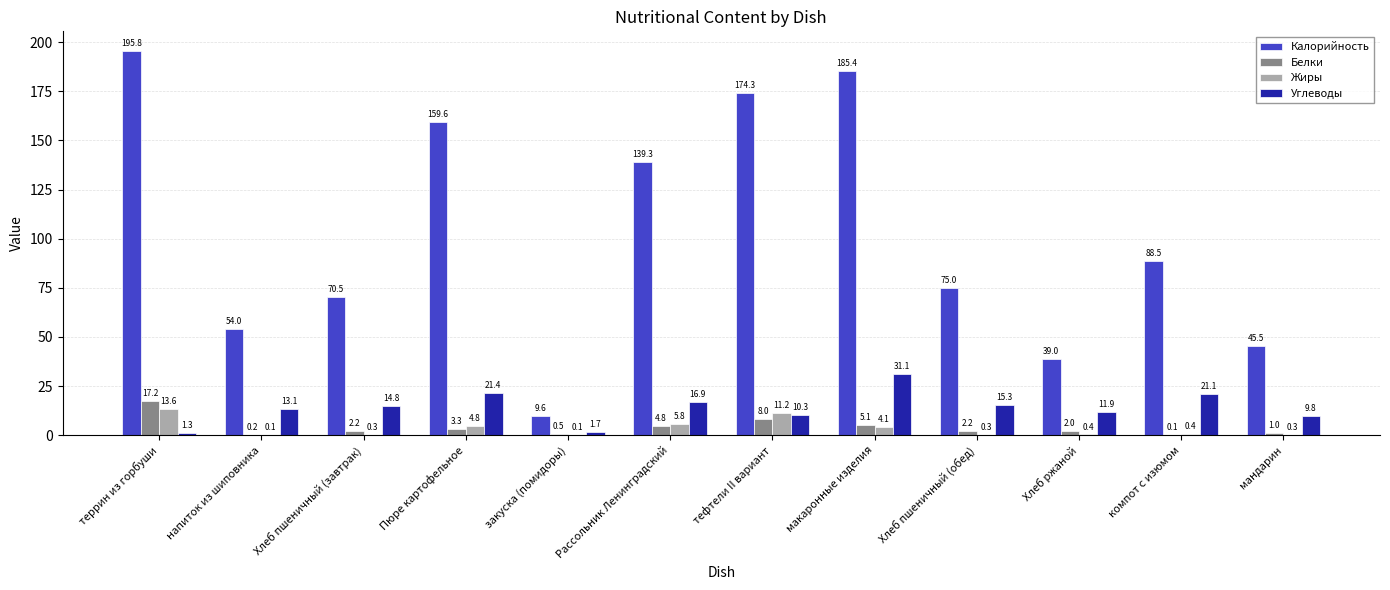

At which category is the sum across all series the highest?

террин из горбуши